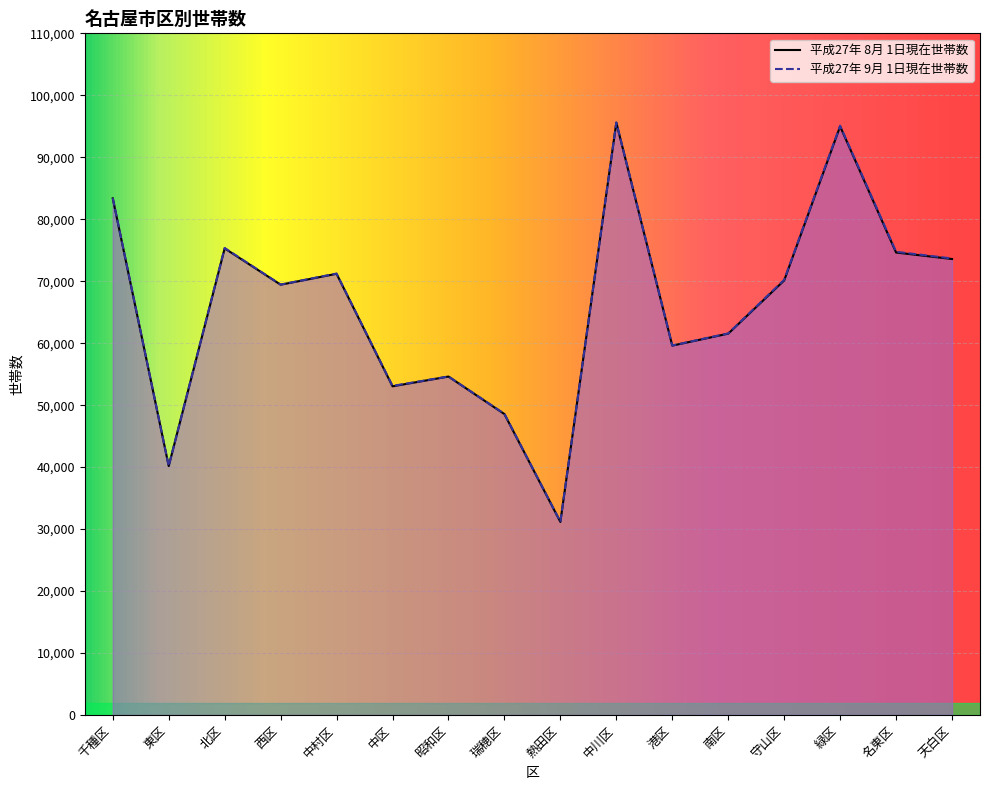

What is the spread (max minus min) of values at 中村区?

39